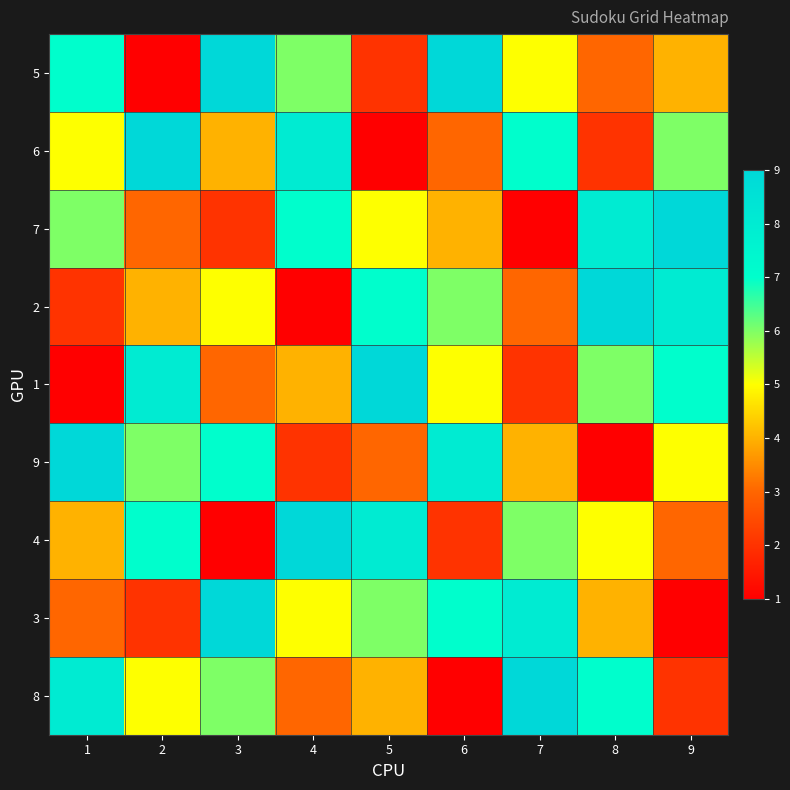

How many series are shown in this chart?

9